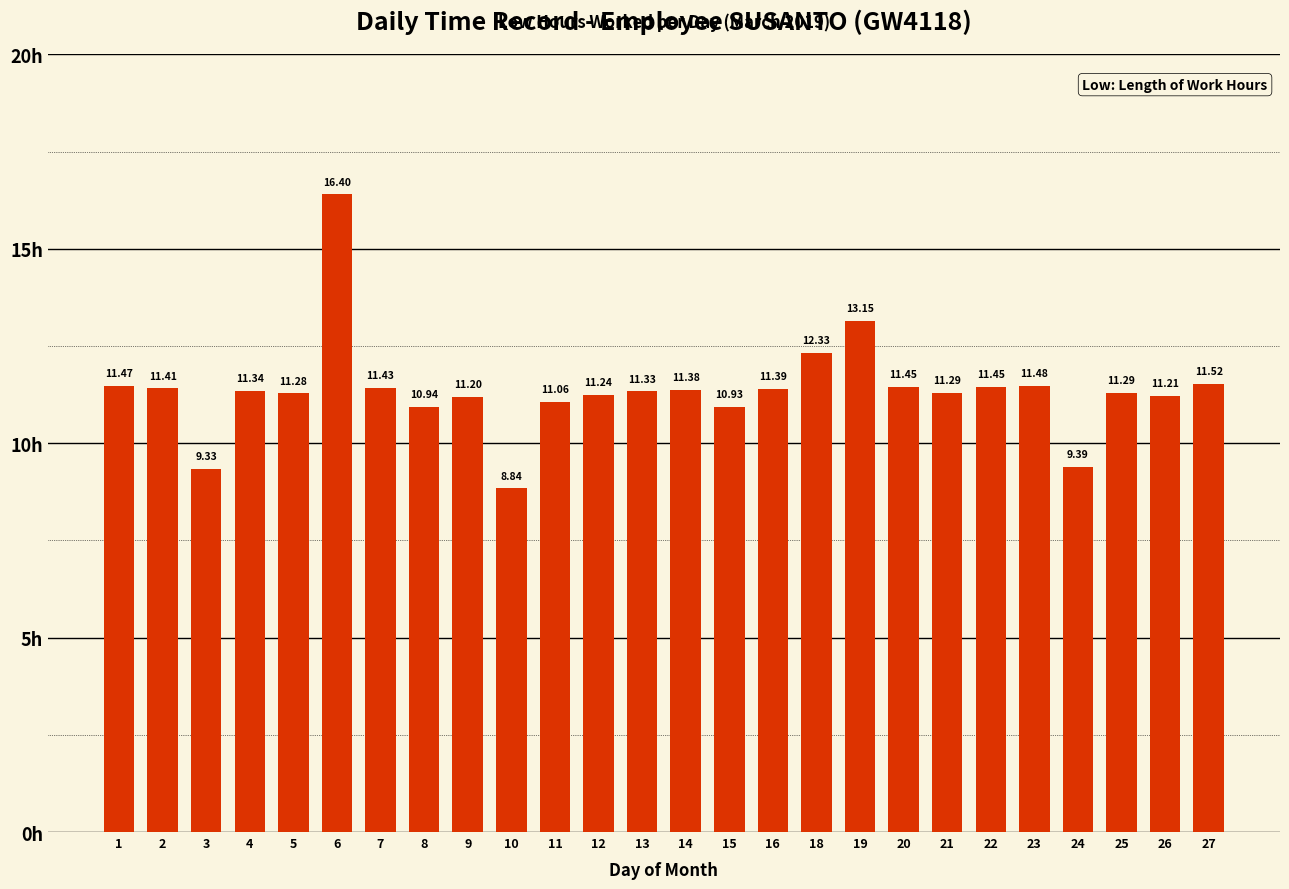

Between 6 and 26, which is larger?

6